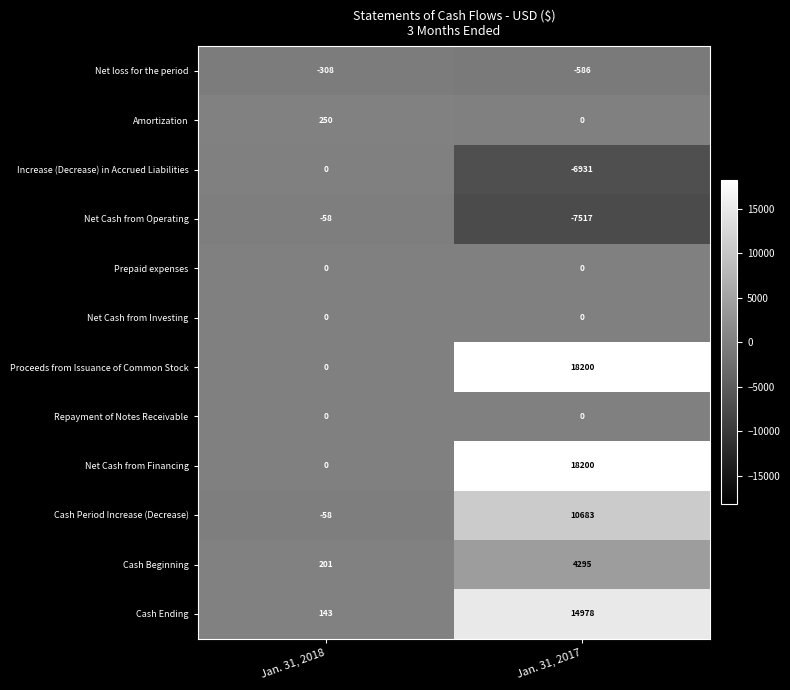

True or false: Net Cash from Operating has a value of -7517 at Jan. 31, 2017.

True